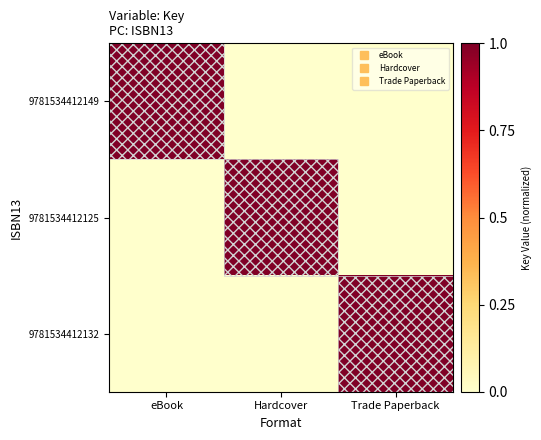

What is the maximum value shown in the chart?

1